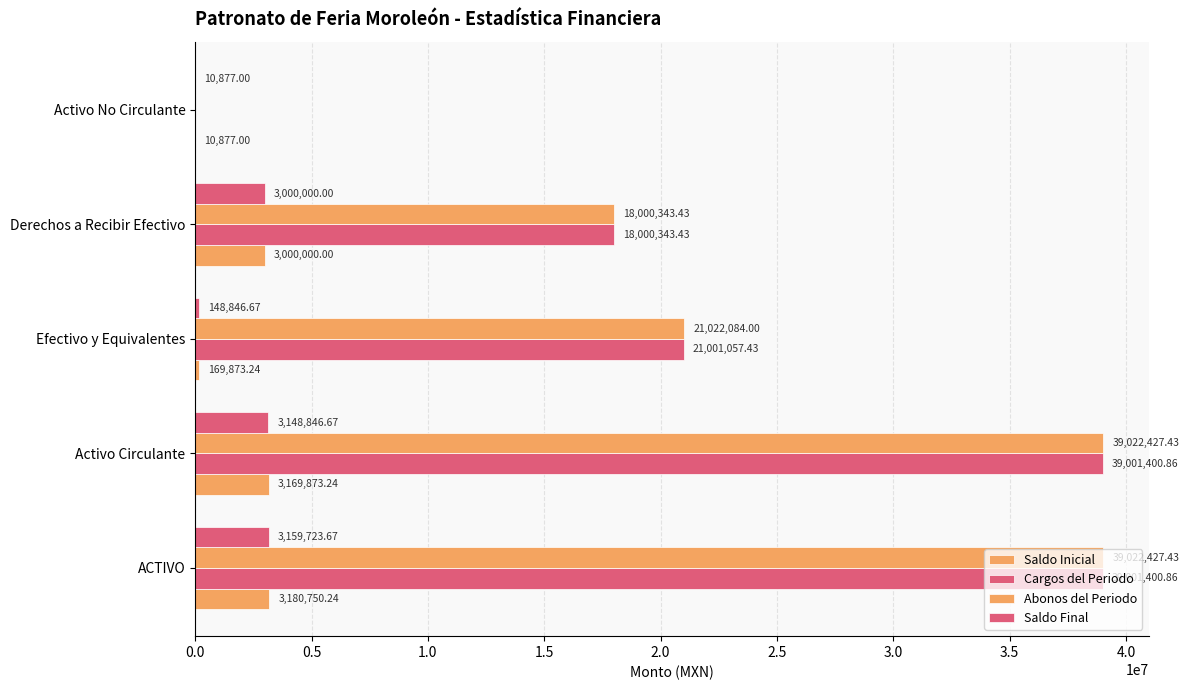

Count the number of categories in the chart.

5